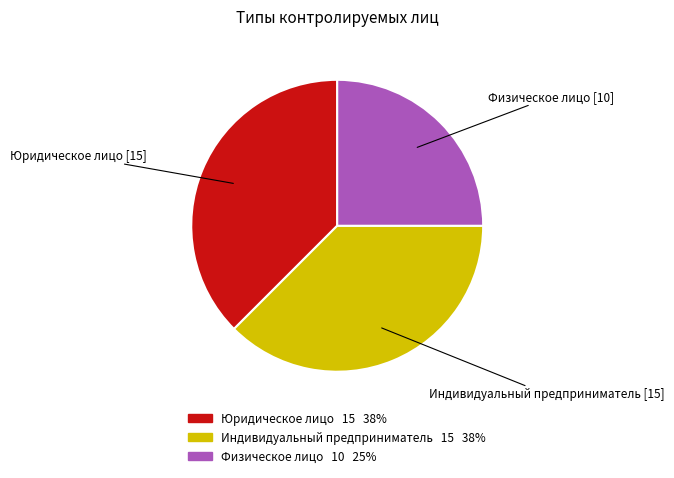

Which category has the smallest portion of the pie?

Физическое лицо